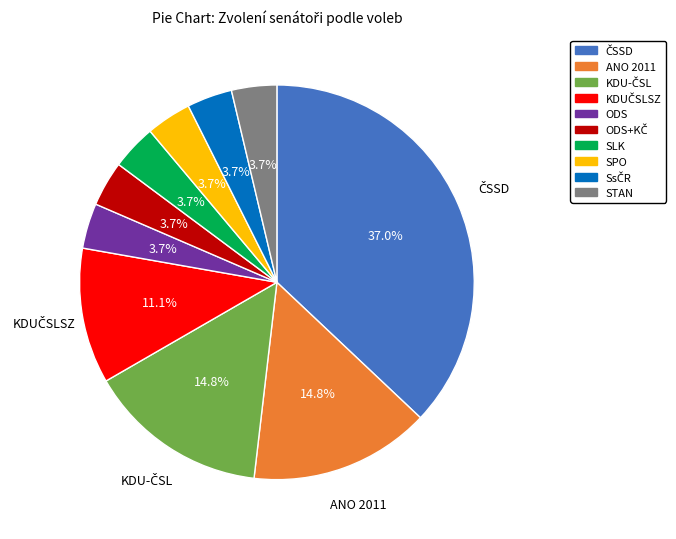

Does any single category account for the majority?

No